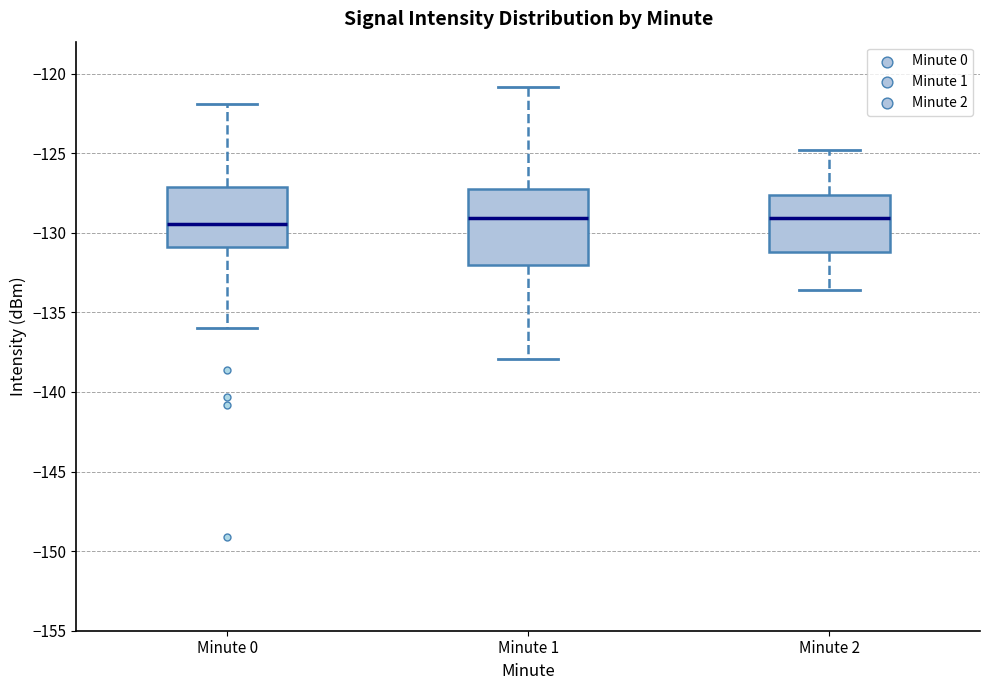

Reading left to right, transcribe this box plot: for each box, give where its median line is, the range the box spans, and where its two whiskers end, as read against the y-axis. The values are not printed on the chart, so give them approximately, as read against the axis.

Minute 0: median -129.5, box -131.0 to -127.0, whiskers -136.0 to -122.0
Minute 1: median -129.0, box -132.0 to -127.0, whiskers -138.0 to -121.0
Minute 2: median -129.0, box -131.0 to -127.5, whiskers -133.5 to -125.0